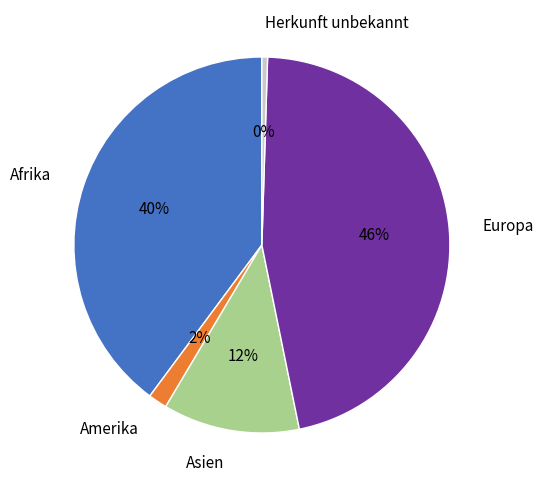

How many segments does this pie chart have?

5